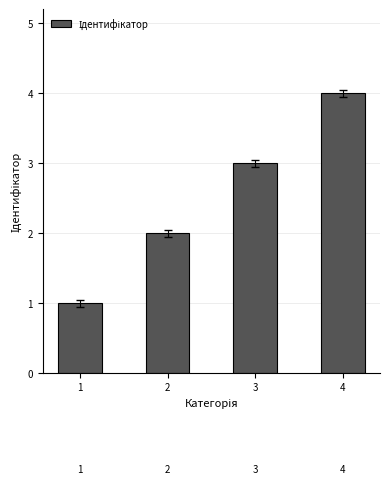

List the labels in order of value, smallest first.

1, 2, 3, 4